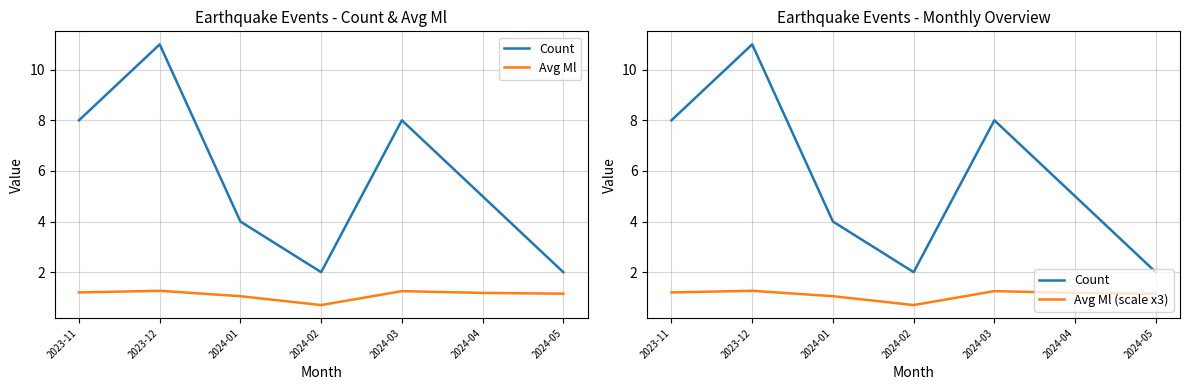

What is the label of the 5th point from the left?

2024-03